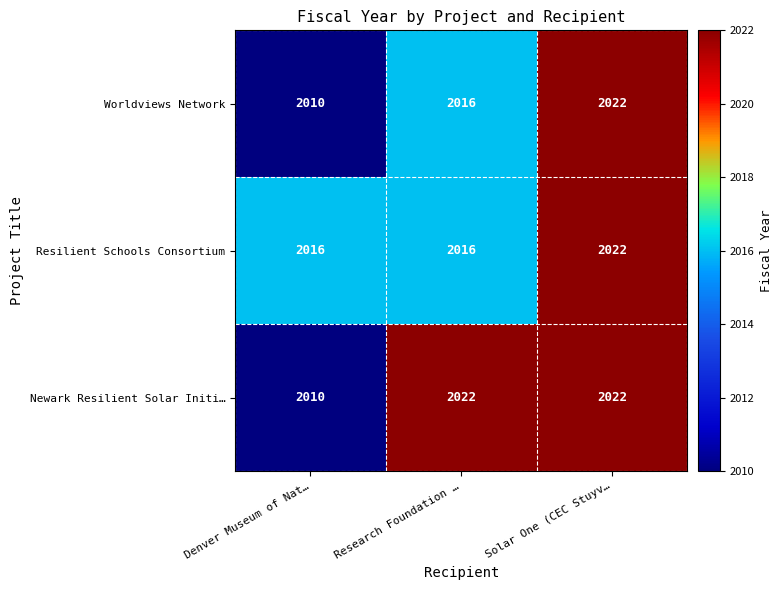

Reading right to left, what are all the values shown in this chart?

Worldviews Network: Solar One (CEC Stuyv…=2022	Research Foundation …=2016	Denver Museum of Nat…=2010
Resilient Schools Consortium: Solar One (CEC Stuyv…=2022	Research Foundation …=2016	Denver Museum of Nat…=2016
Newark Resilient Solar Initi…: Solar One (CEC Stuyv…=2022	Research Foundation …=2022	Denver Museum of Nat…=2010